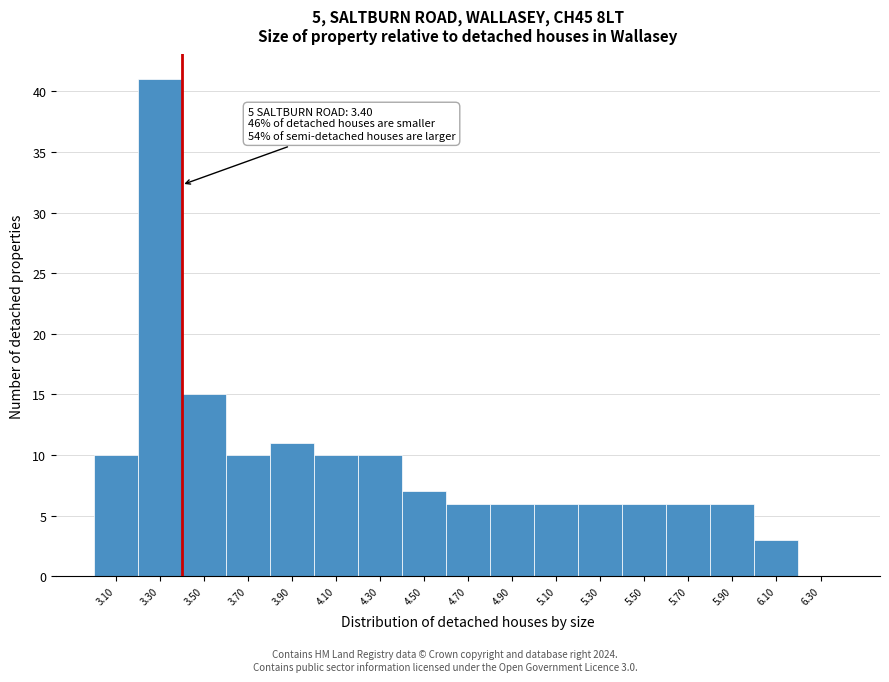

Over which range of the x-axis is the bar tallest?

3.2 to 3.4